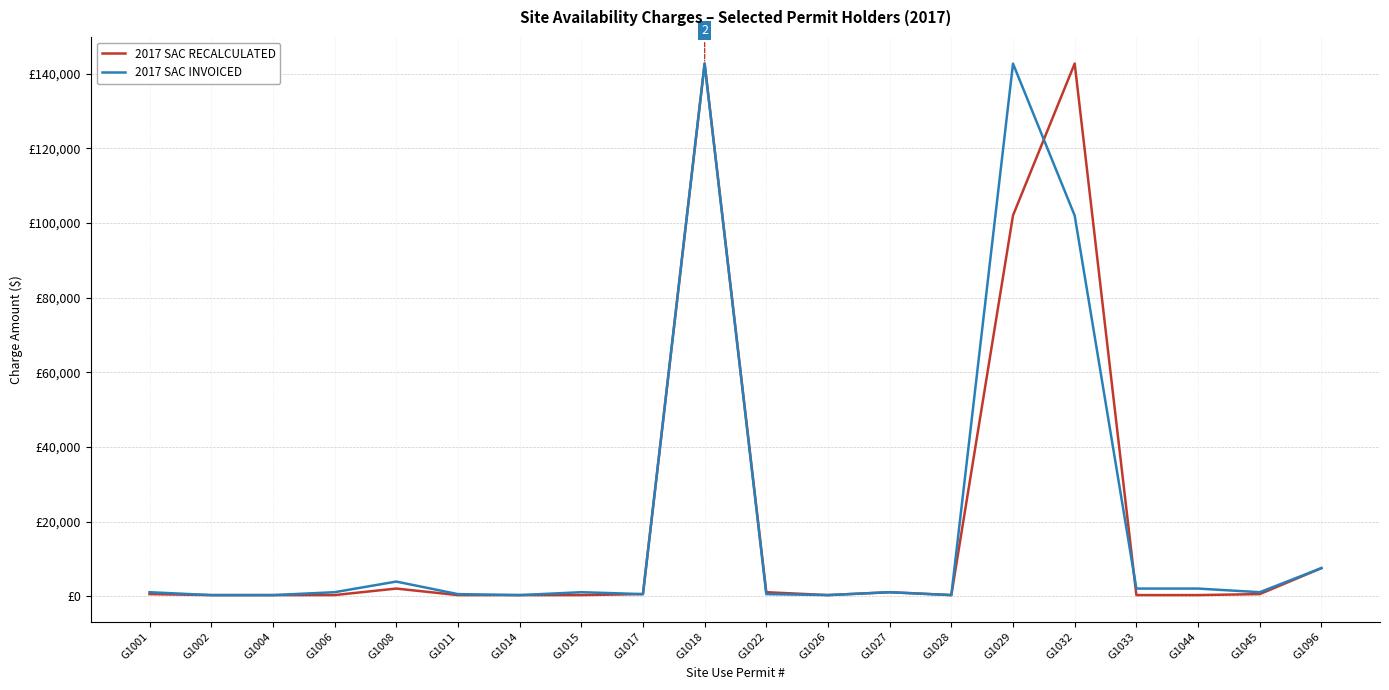

Is it true that 2017 SAC RECALCULATED equals 52435 at G1029?

False